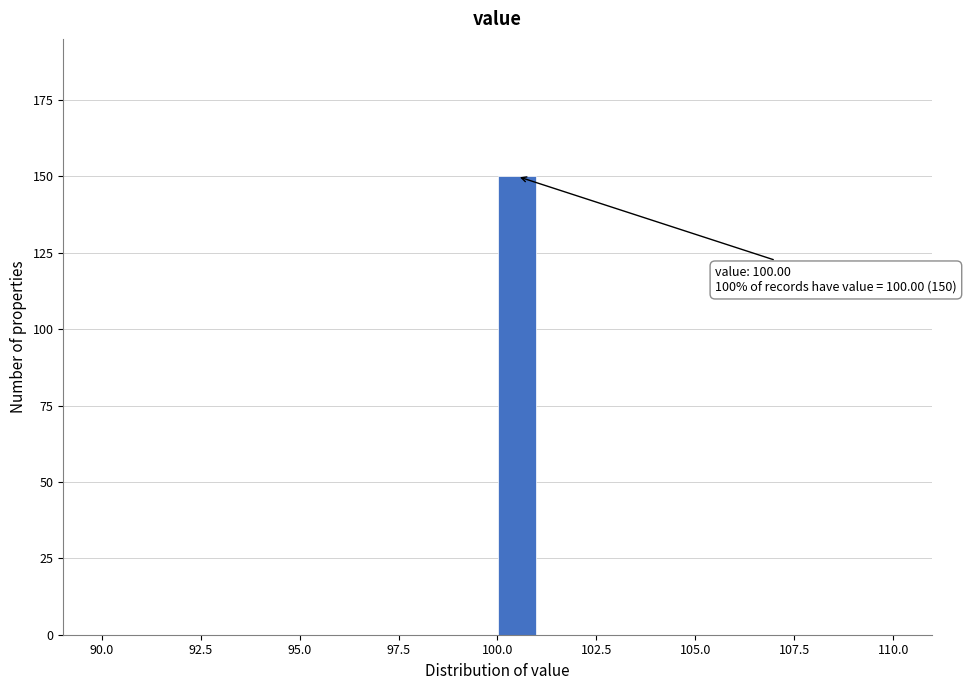

Around what value on the x-axis is the tallest bar? Give the approximate position of its centre, as read against the axis.

100.5